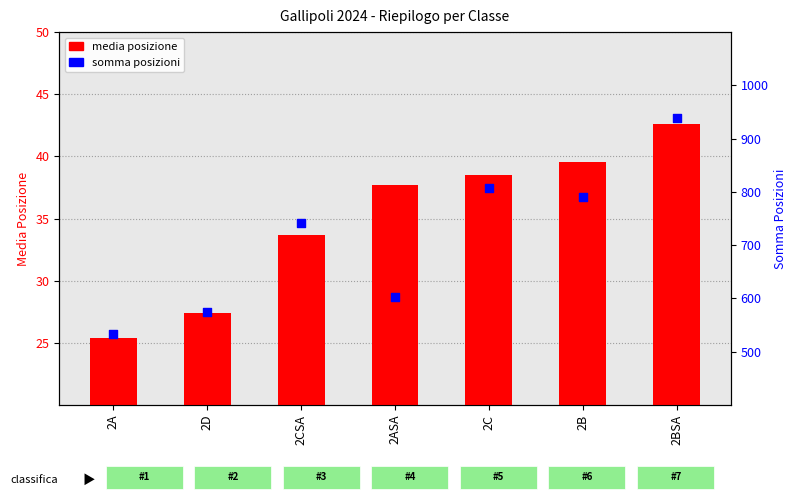

At which category is the sum across all series the highest?

2BSA